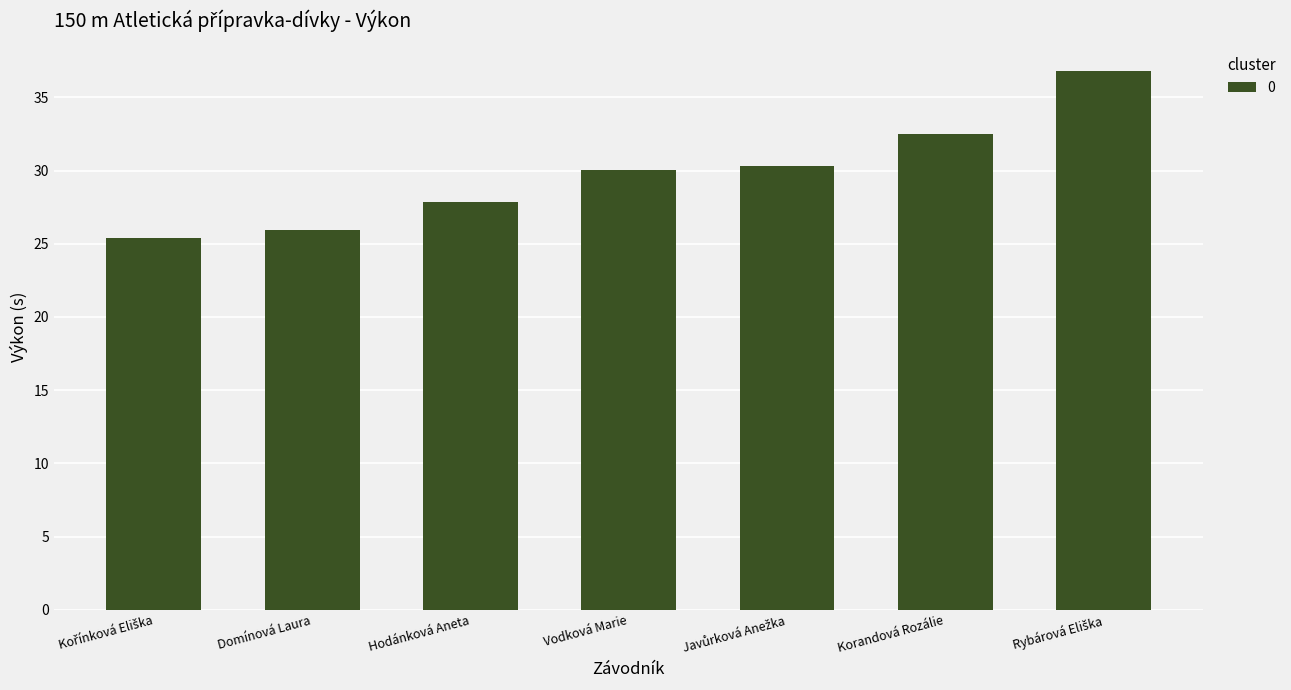

What is the label of the 2nd bar from the left?

Domínová Laura